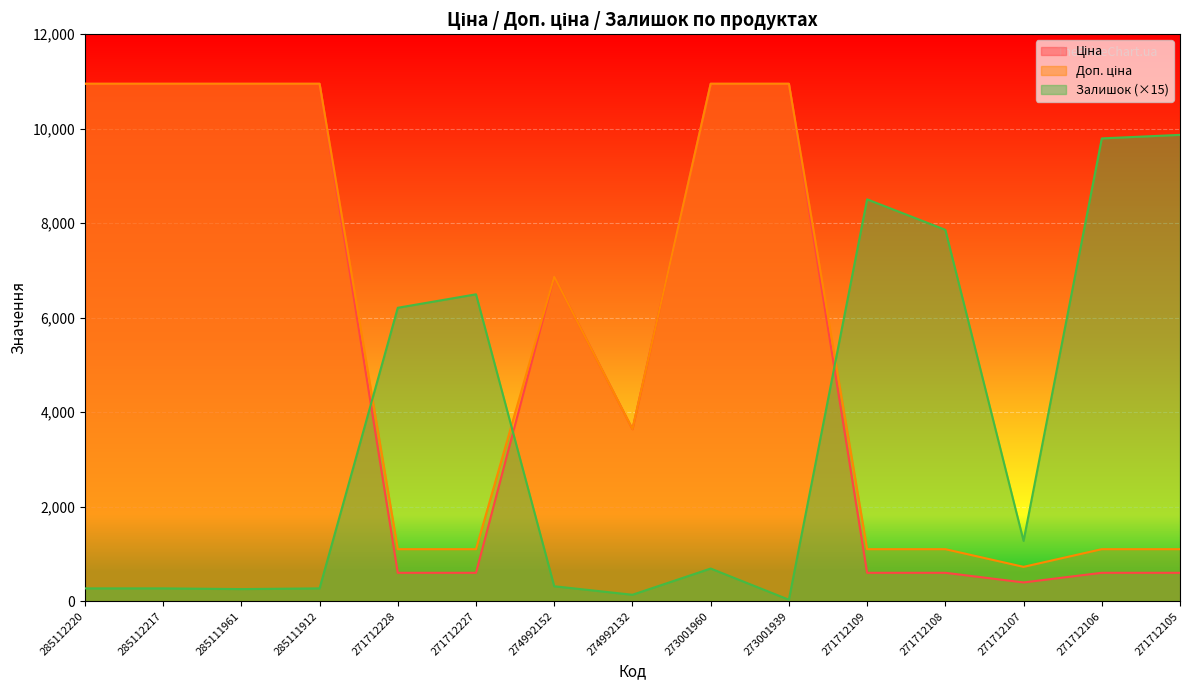

What are all the series names shown in the legend?

Ціна, Доп. ціна, Залишок